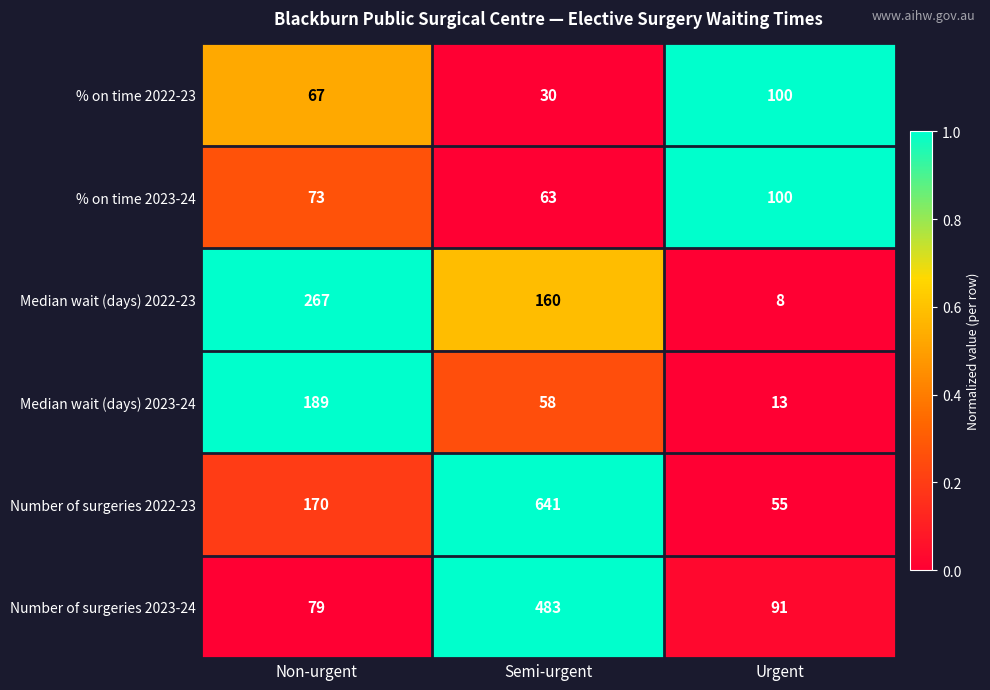

Count the Median wait (days) 2022-23 values in the range 8 to 267.

3